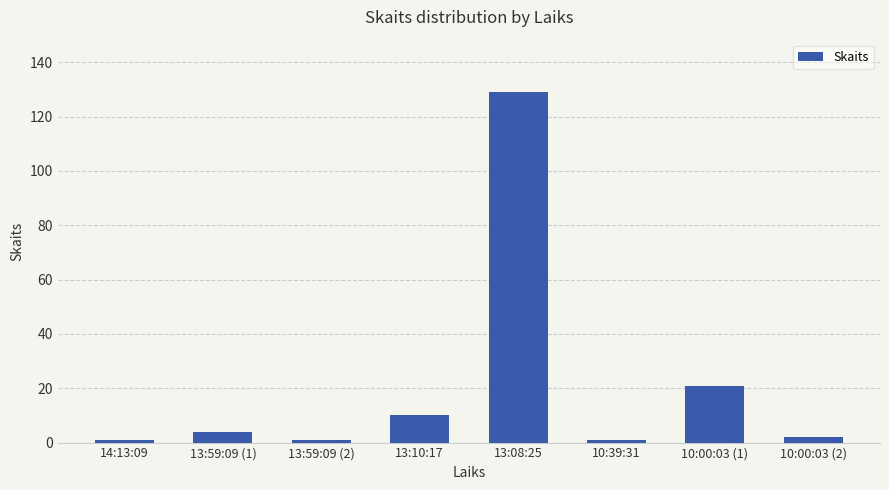

What is the average value?

21